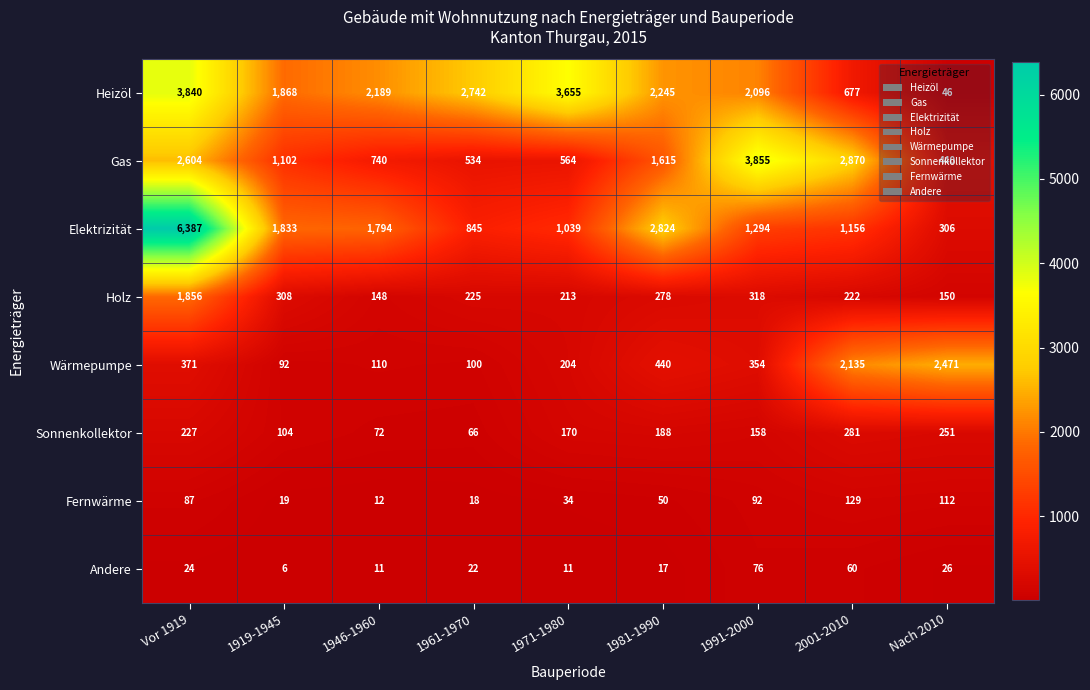

At which label does Sonnenkollektor first exceed 170?

Vor 1919